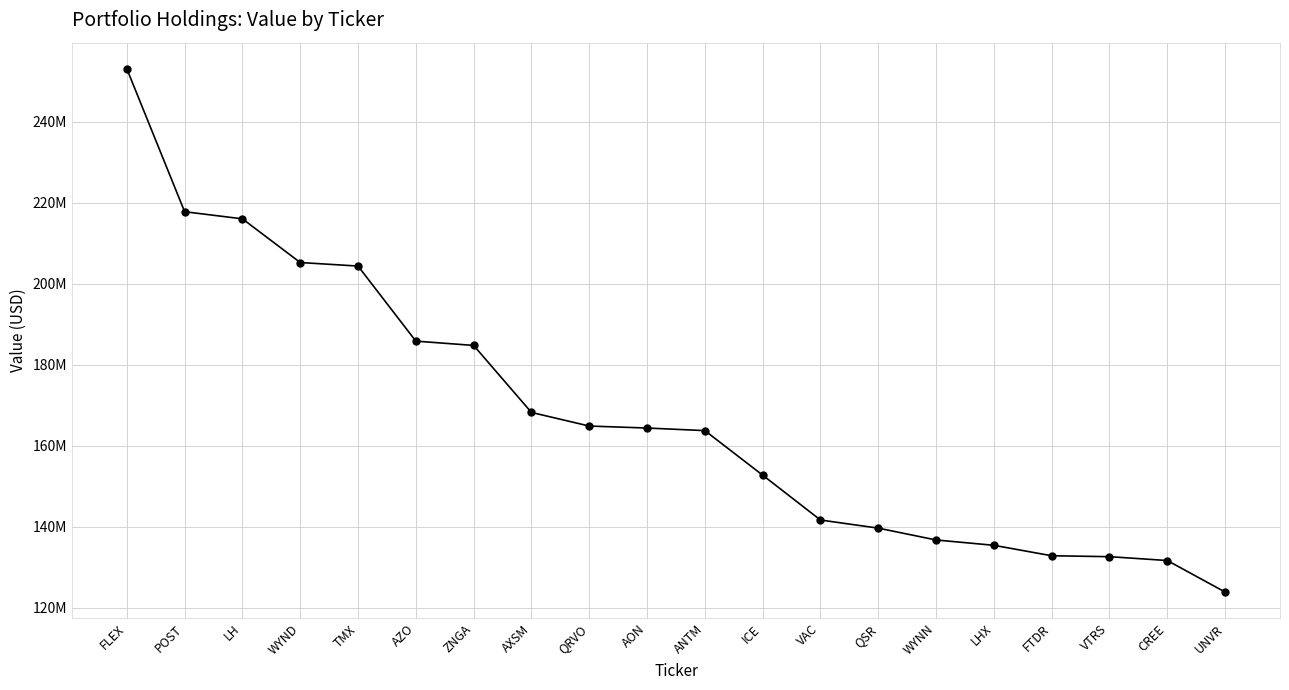

Does the chart have visible grid lines?

Yes